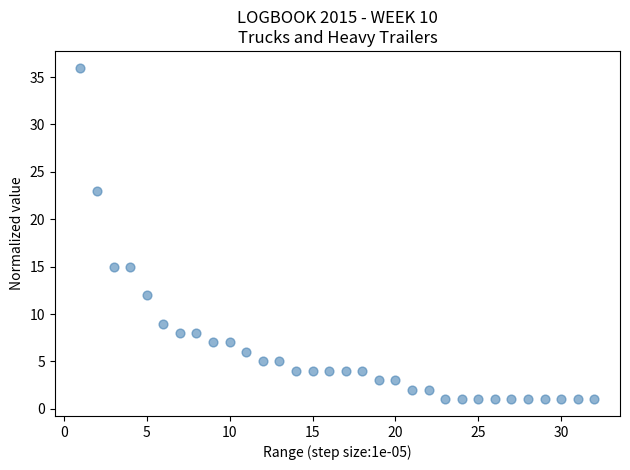

What is the range of X values (max minus min)?

31